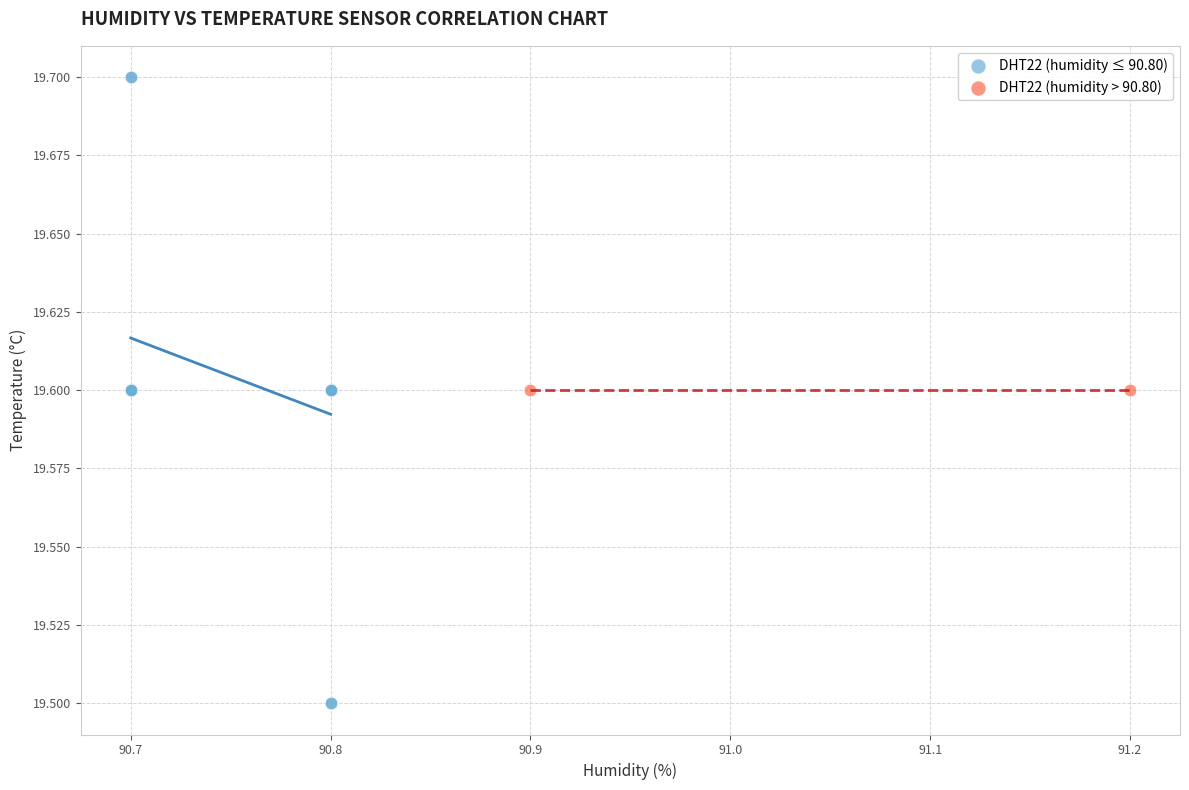

What are all the series names shown in the legend?

DHT22 (humidity ≤ 90.80), DHT22 (humidity > 90.80)